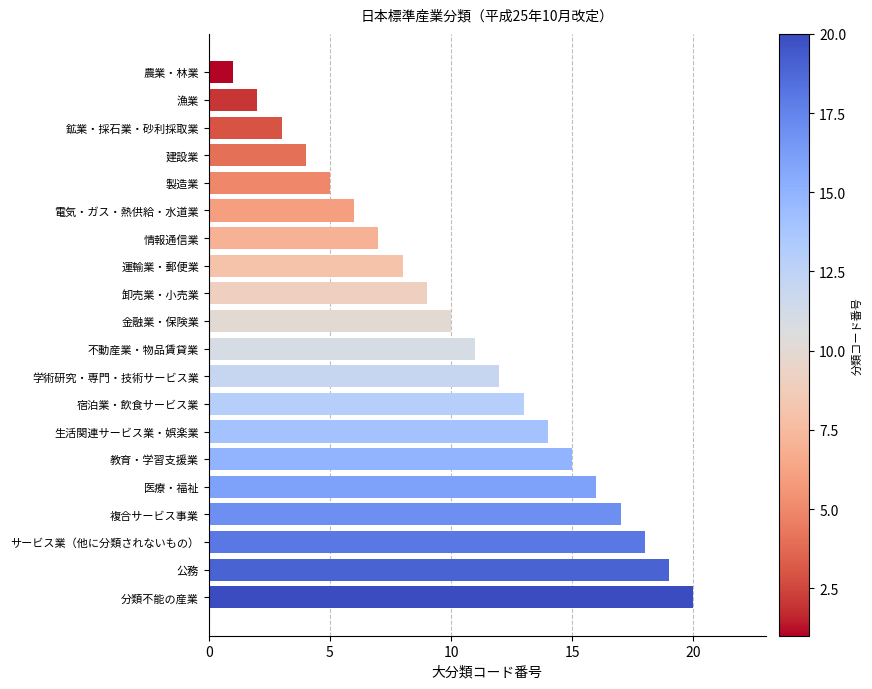

Approximately how many times larger is the value at 複合サービス事業 compared to 公務?

0.9